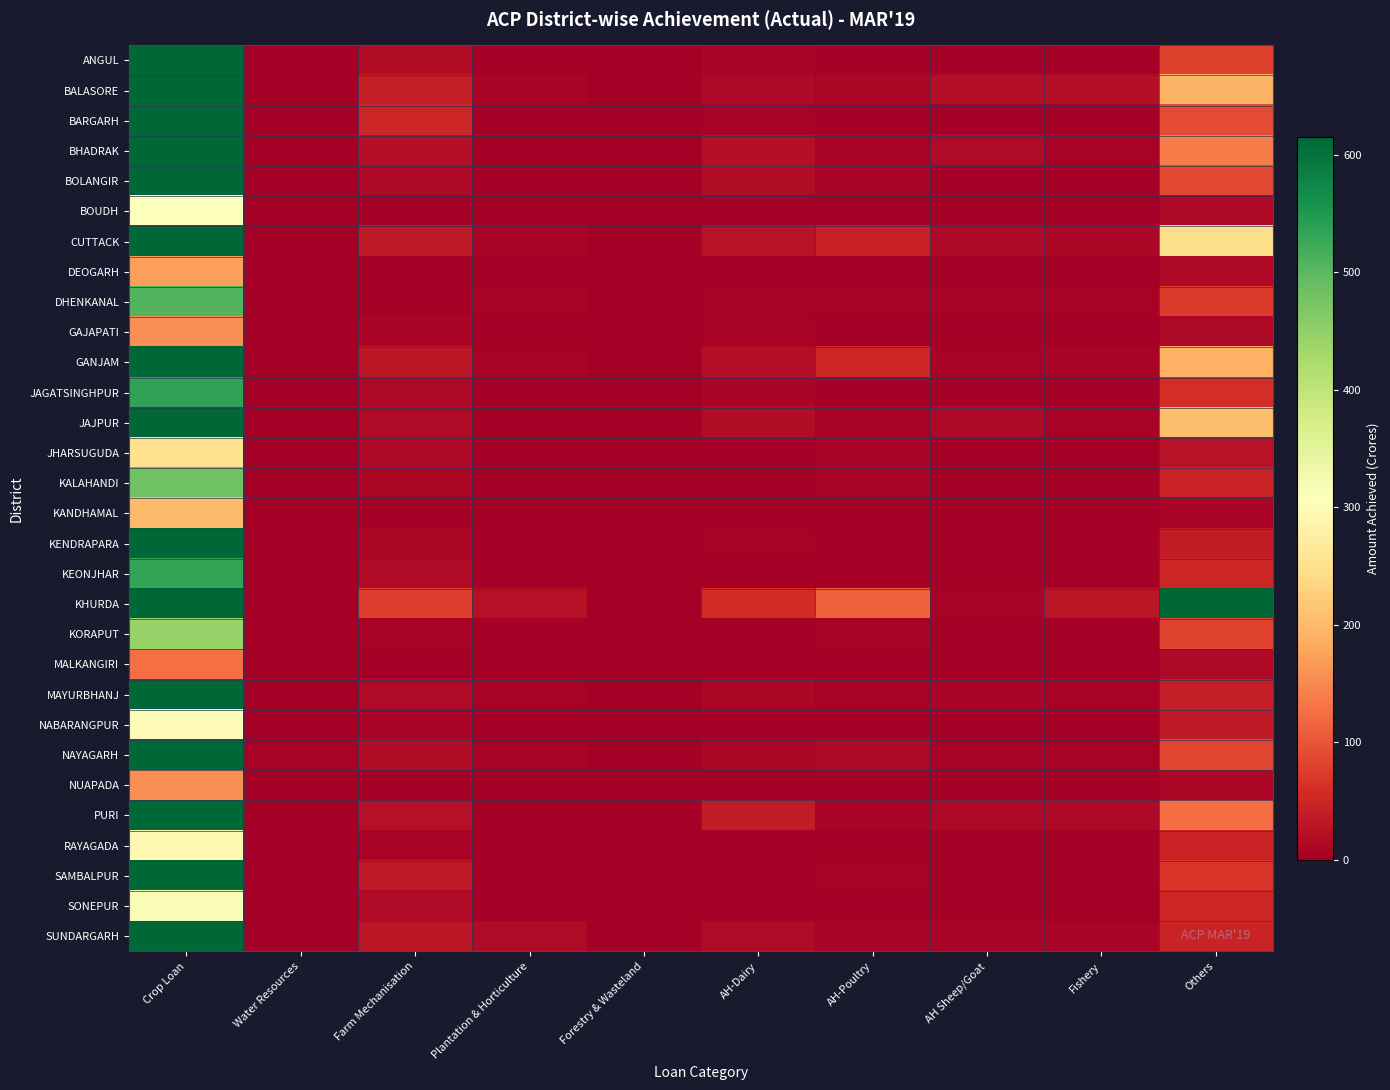

At which category is the sum across all series the highest?

Crop Loan